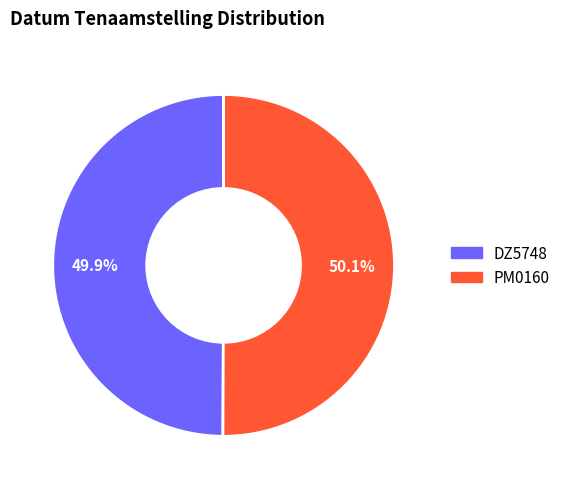

How many slices are in this pie chart?

2